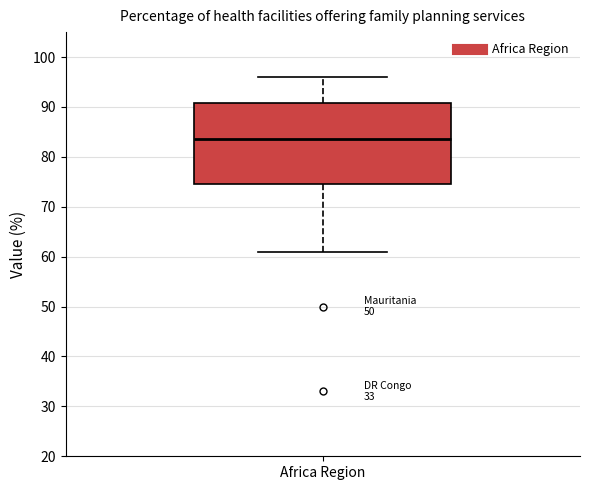

Transcribe this box plot: give where the median line is, the range the box spans, and where the two whiskers end, as read against the y-axis. The values are not printed on the chart, so give them approximately, as read against the axis.

median 84, box 75 to 91, whiskers 61 to 96